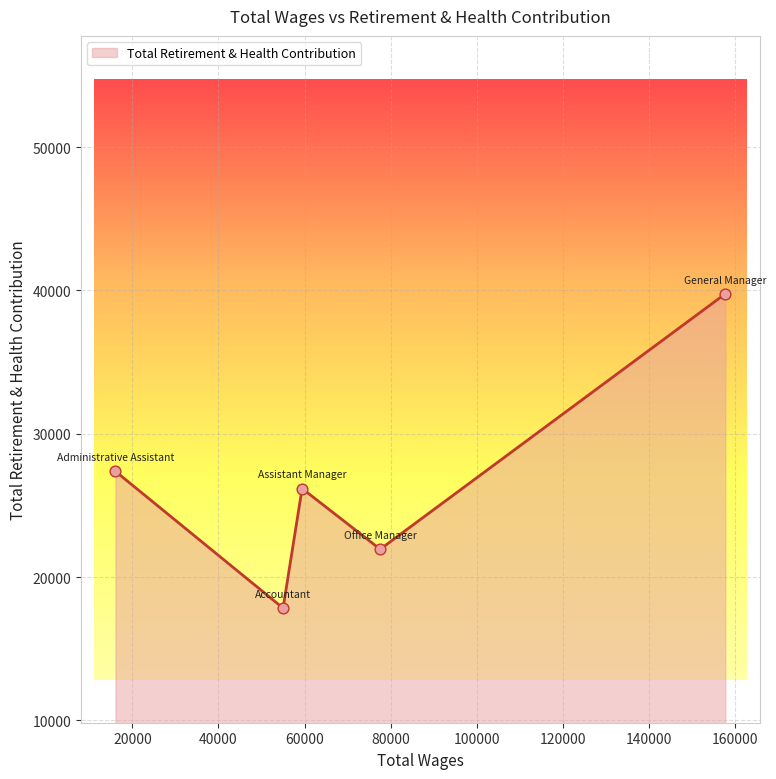

True or false: the data has more than 1 interior local peaks.

False